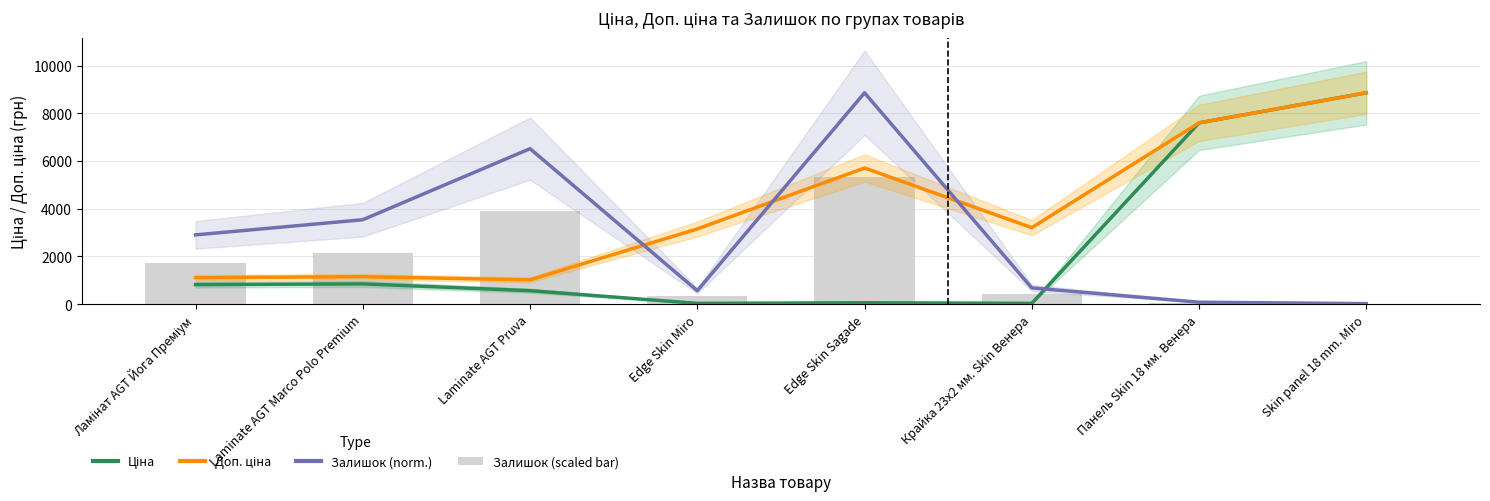

At which label is Залишок (norm.) closest to 4438?

Laminate AGT Marco Polo Premium